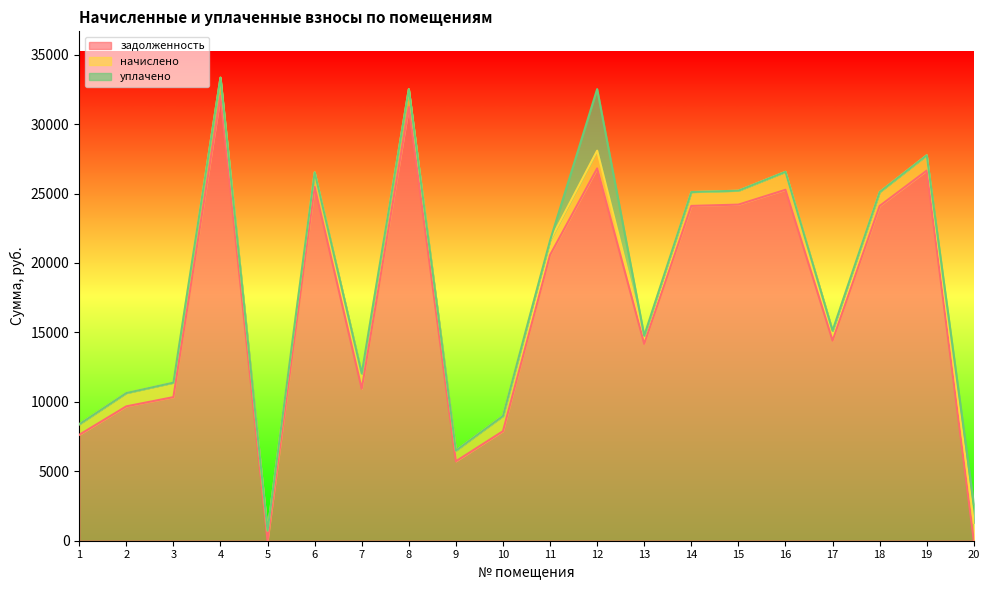

Which series has the largest range (max minus min)?

задолженность